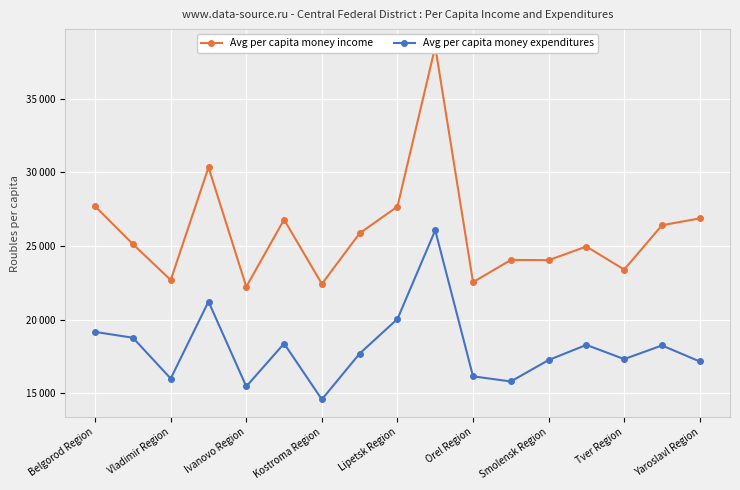

Which series has the widest spread of values?

Avg per capita money income